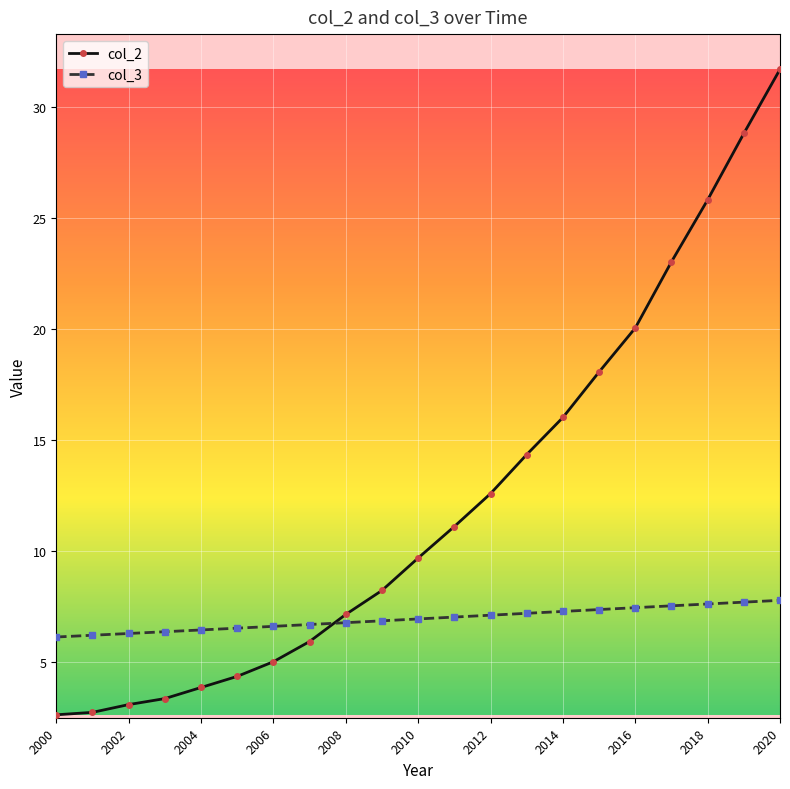

True or false: col_3 and col_2 intersect in this chart.

True